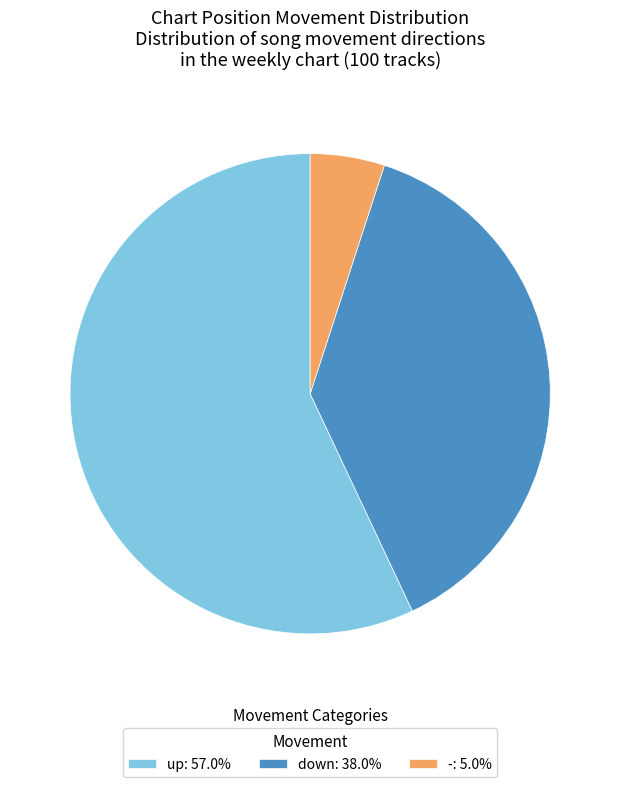

What is the ratio of the value at up: 57.0% to the value at -: 5.0%?

11.4